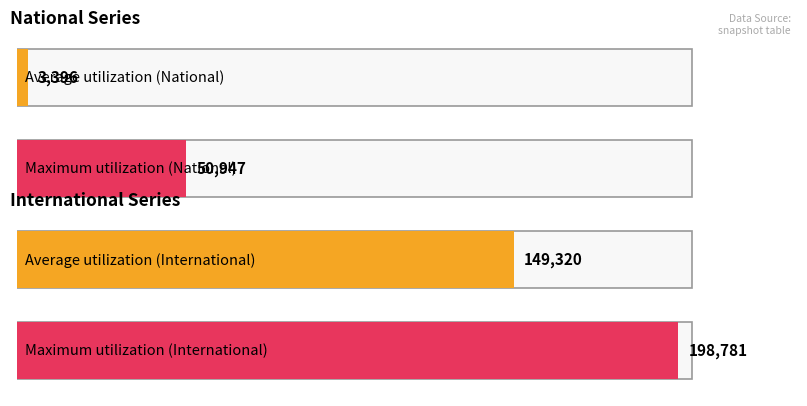

What is the maximum value shown in the chart?

198781